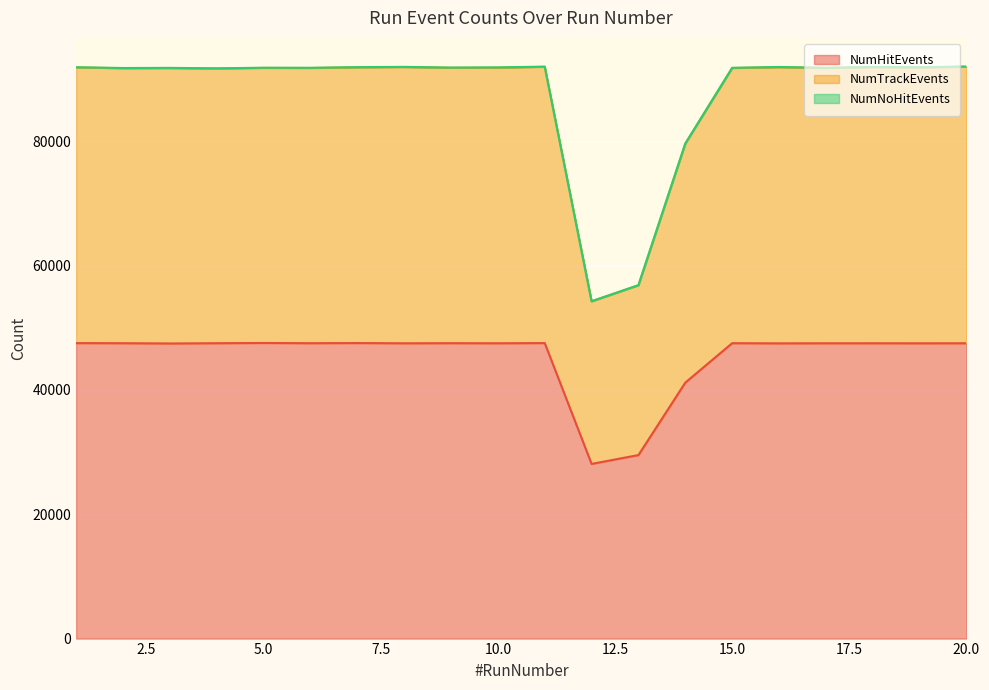

How many data points in NumHitEvents are less than 47503?

9